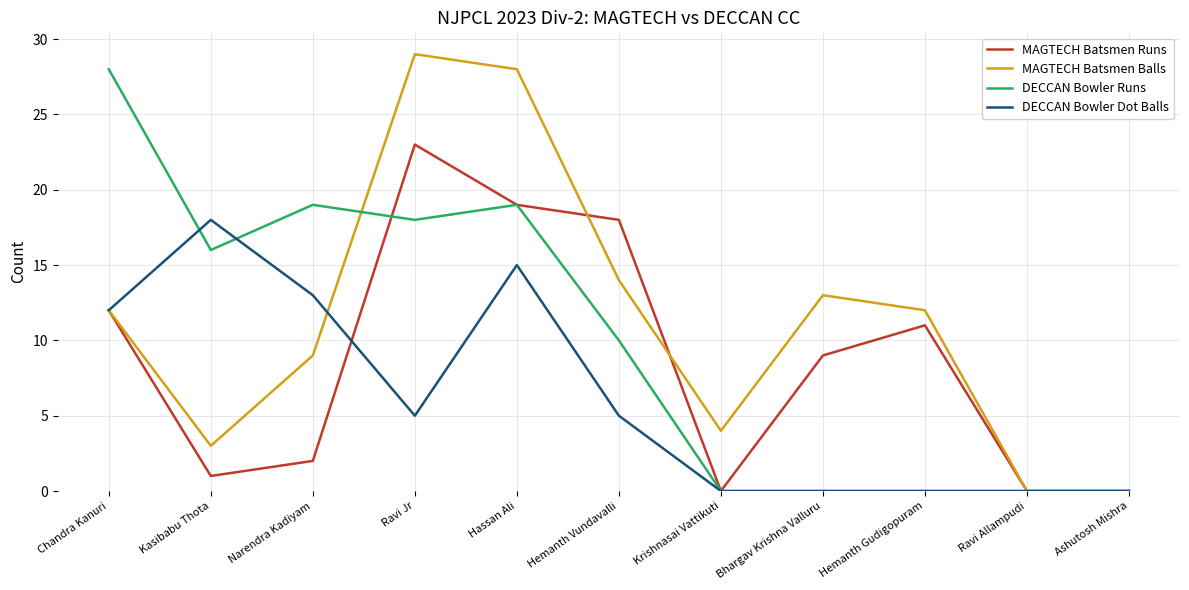

Reading left to right, what are all the values shown in this chart?

MAGTECH Batsmen Runs: 12	1	2	23	19	18	0	9	11	0	0
MAGTECH Batsmen Balls: 12	3	9	29	28	14	4	13	12	0	0
DECCAN Bowler Runs: 28	16	19	18	19	10	0	0	0	0	0
DECCAN Bowler Dot Balls: 12	18	13	5	15	5	0	0	0	0	0